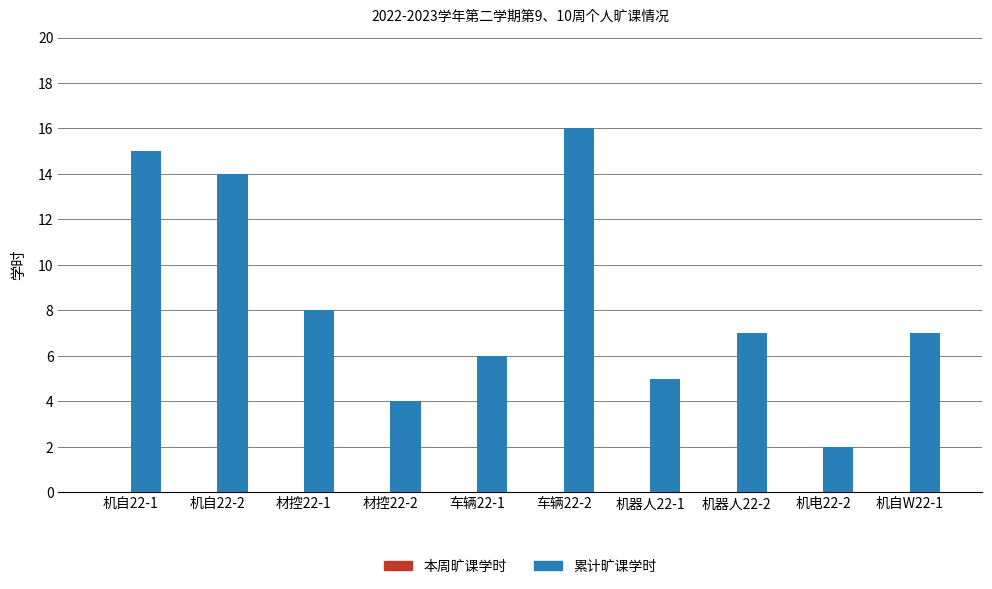

What is the approximate value at 材控22-1?

8